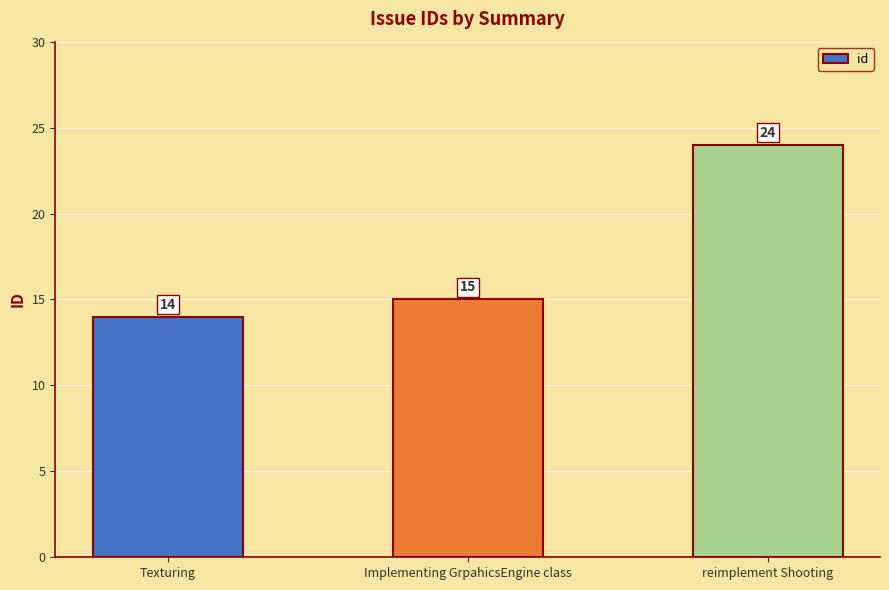

Is it true that the value at Implementing GrpahicsEngine class is 15?

True